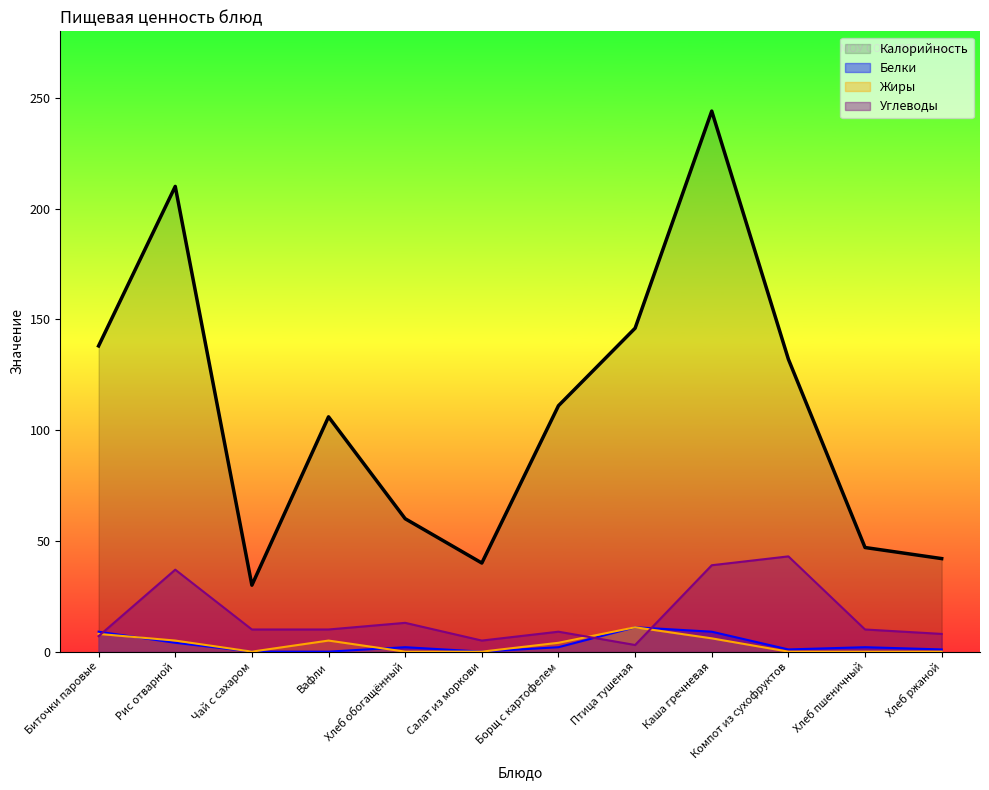

Reading right to left, extract all data points from this chart.

Калорийность: Хлеб ржаной=42	Хлеб пшеничный=47	Компот из сухофруктов=132	Каша гречневая=244	Птица тушеная=146	Борщ с картофелем=111	Салат из моркови=40	Хлеб обогащённый=60	Вафли=106	Чай с сахаром=30	Рис отварной=210	Биточки паровые=138
Белки: Хлеб ржаной=1	Хлеб пшеничный=2	Компот из сухофруктов=1	Каша гречневая=9	Птица тушеная=11	Борщ с картофелем=2	Салат из моркови=0	Хлеб обогащённый=2	Вафли=0	Чай с сахаром=0	Рис отварной=4	Биточки паровые=9
Жиры: Хлеб ржаной=0	Хлеб пшеничный=0	Компот из сухофруктов=0	Каша гречневая=6	Птица тушеная=11	Борщ с картофелем=4	Салат из моркови=0	Хлеб обогащённый=0	Вафли=5	Чай с сахаром=0	Рис отварной=5	Биточки паровые=8
Углеводы: Хлеб ржаной=8	Хлеб пшеничный=10	Компот из сухофруктов=43	Каша гречневая=39	Птица тушеная=3	Борщ с картофелем=9	Салат из моркови=5	Хлеб обогащённый=13	Вафли=10	Чай с сахаром=10	Рис отварной=37	Биточки паровые=7